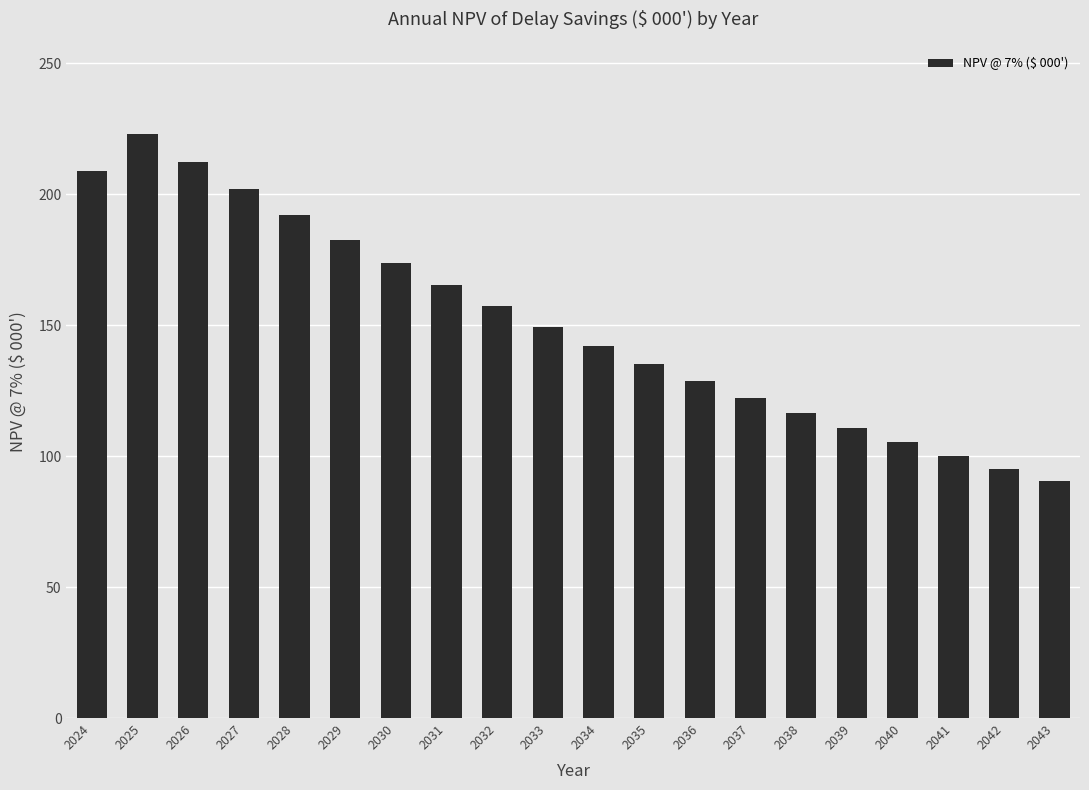

Does the chart contain any negative values?

No